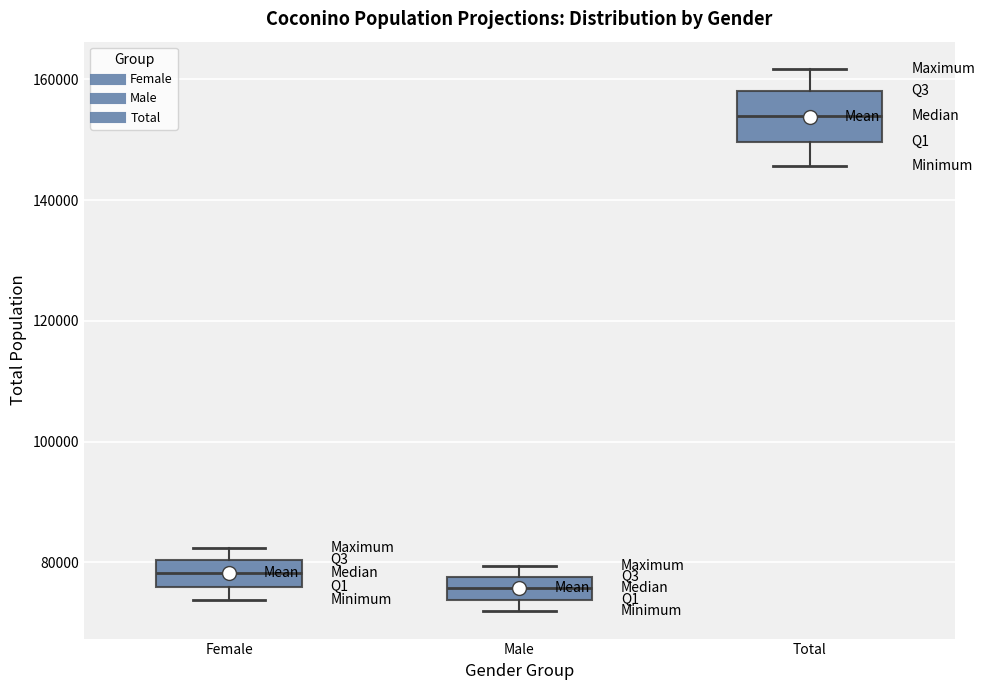

Which box is the tallest, from its lower edge to its upper edge?

Total